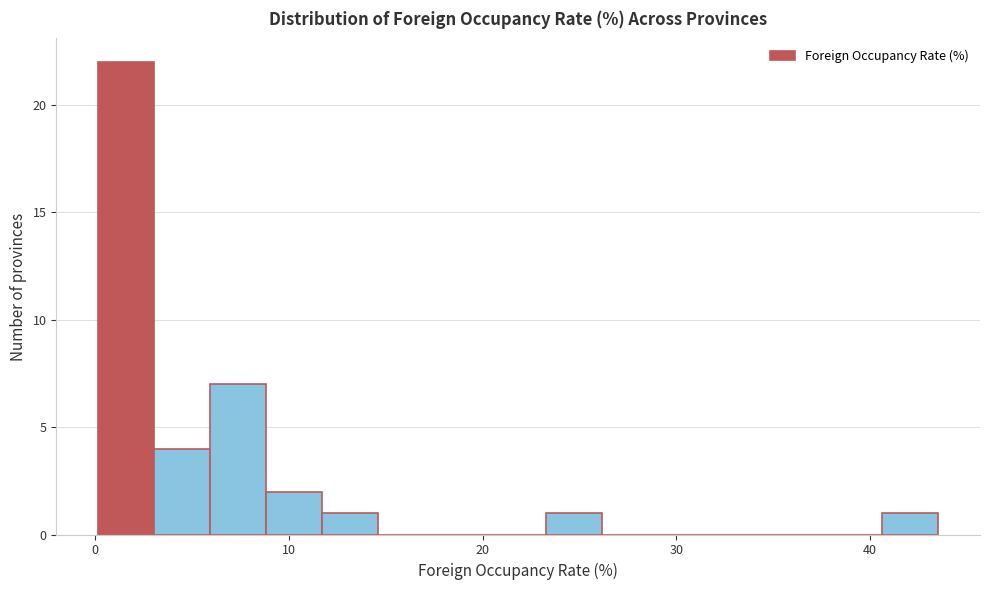

Read against the x-axis, roughly where is the centre of the tallest bar?

2